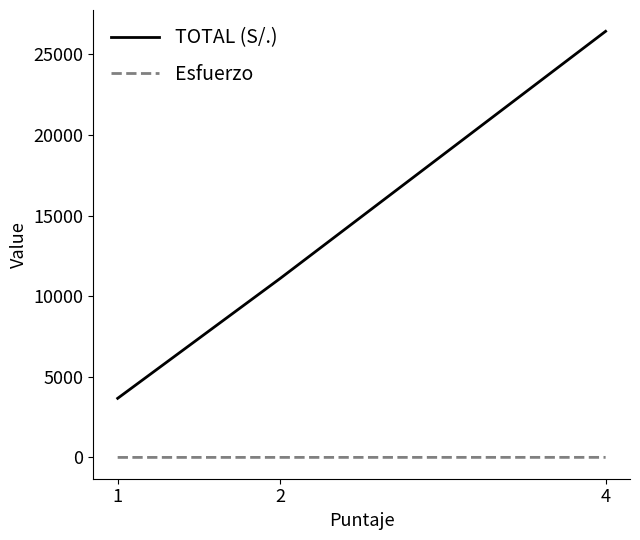

List the series in order of their peak value, highest first.

TOTAL (S/.), Esfuerzo